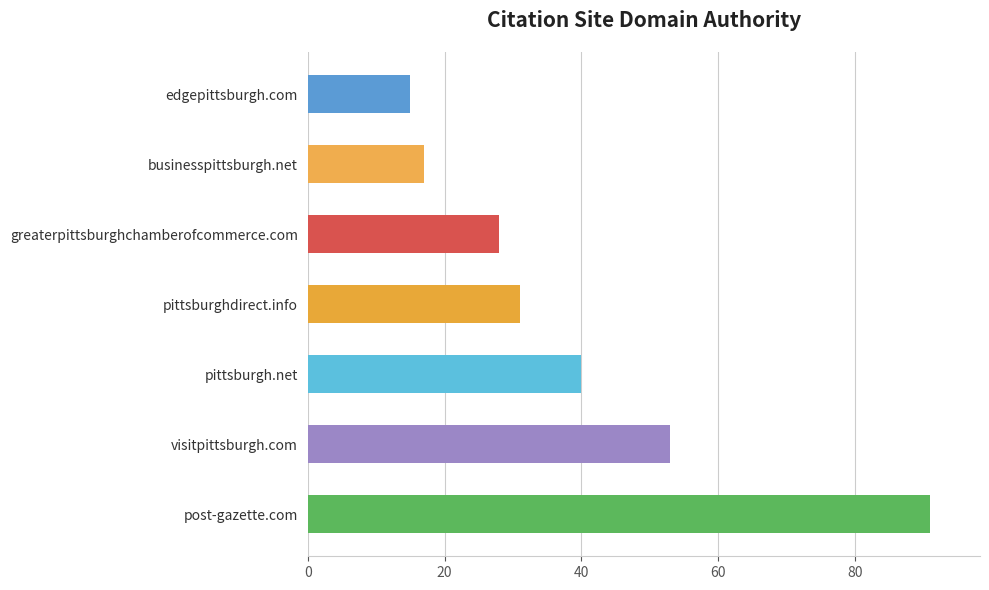

What is the change in value from post-gazette.com to pittsburgh.net?

-51